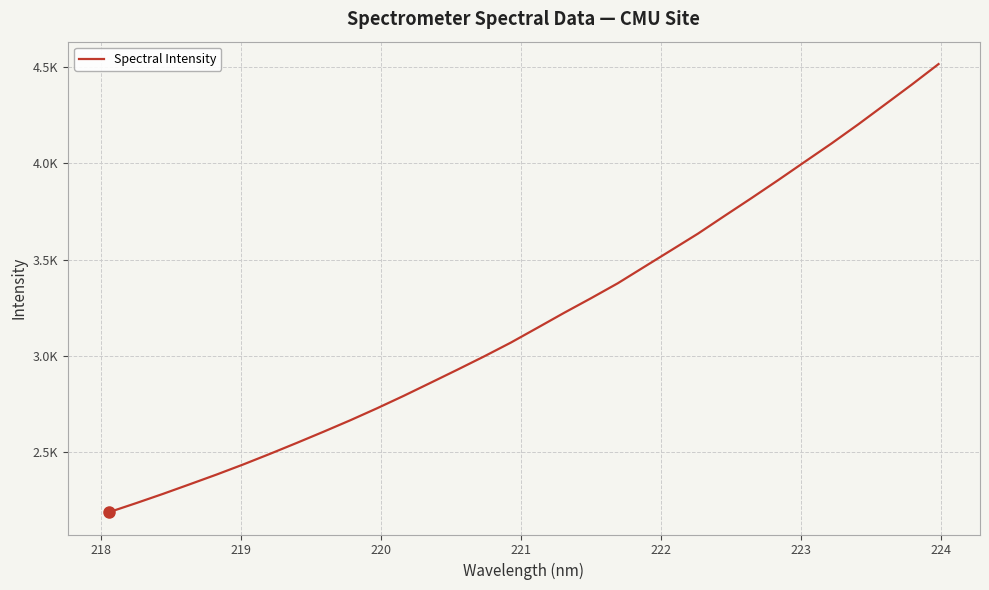

Reading left to right, transcribe all the data shown in this chart.

2189.3	2235.7	2283.5	2333.4	2383.8	2436.3	2491.5	2548.2	2606.3	2665.7	2728.0	2792.8	2860.2	2928.1	2997.1	3068.9	3146.2	3224.0	3299.3	3376.9	3462.9	3548.7	3634.6	3727.1	3818.8	3912.3	4007.9	4103.0	4202.2	4304.9	4408.1	4514.5